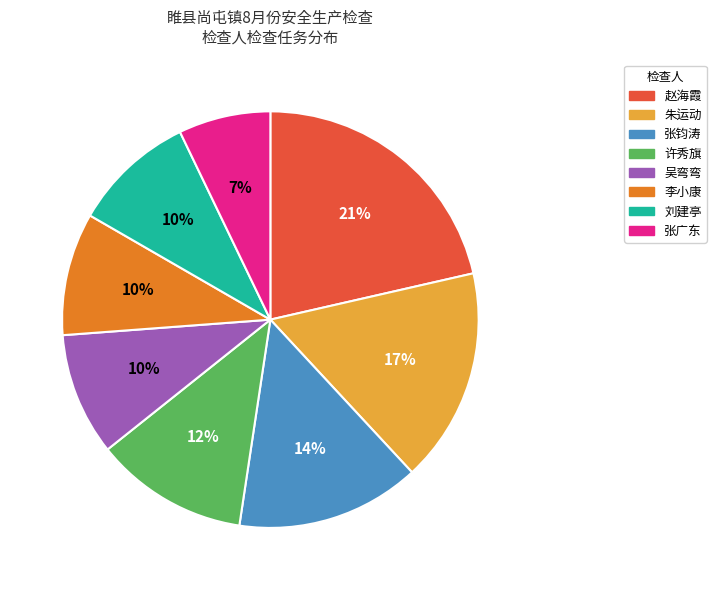

Does any single category account for the majority?

No